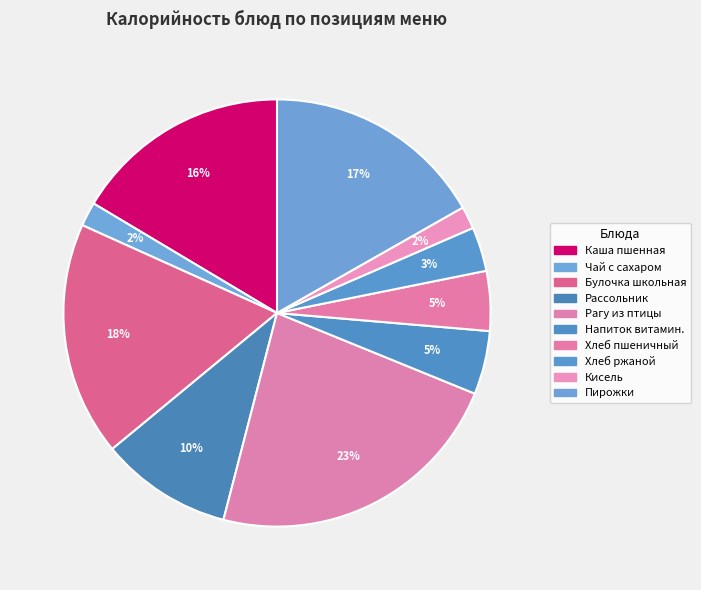

Rank the categories by value from lowest to highest.

Кисель из концентрата, Чай с сахаром, Хлеб ржаной, Хлеб пшеничный, Напиток витаминизированный, Рассольник ленинградский, Каша пшенная молочная жидкая, Пирожки печеные, Булочка школьная, Рагу из птицы